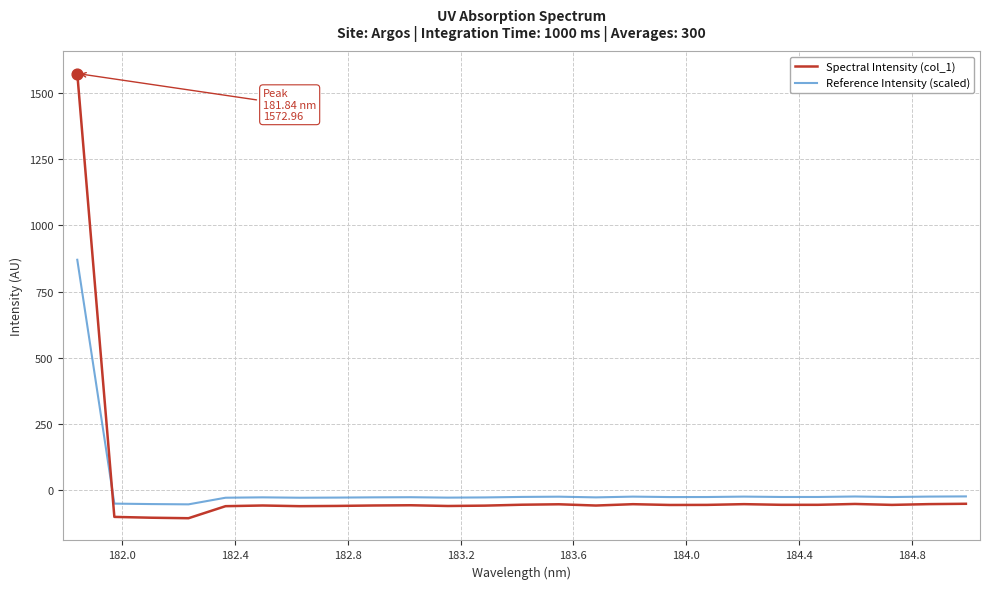

What are all the series names shown in the legend?

Spectral Intensity (col_1), Reference Intensity (scaled)